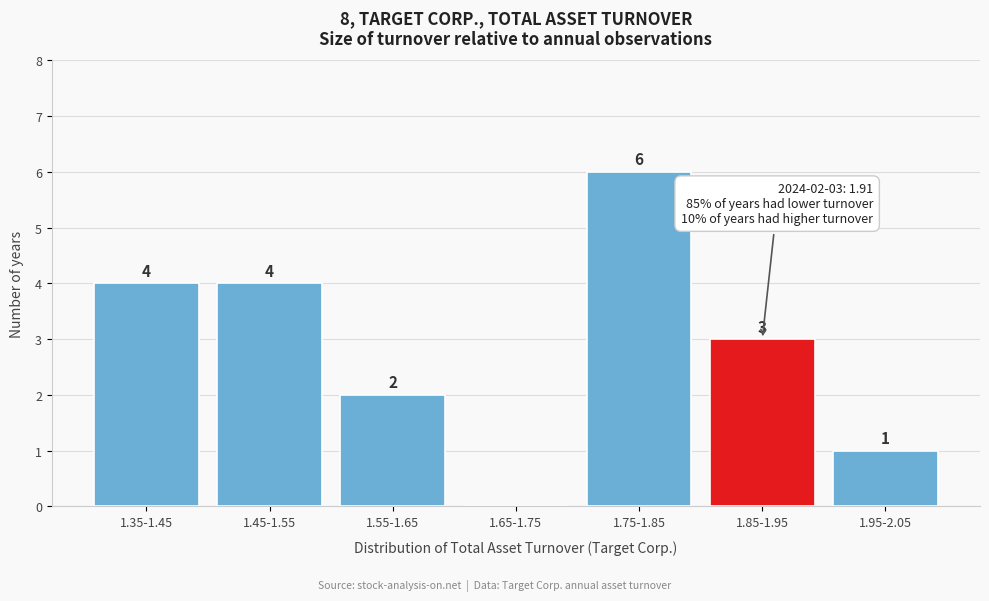

Reading left to right, what are all the values shown in this chart?

1.35-1.45=4	1.45-1.55=4	1.55-1.65=2	1.65-1.75=0	1.75-1.85=6	1.85-1.95=3	1.95-2.05=1